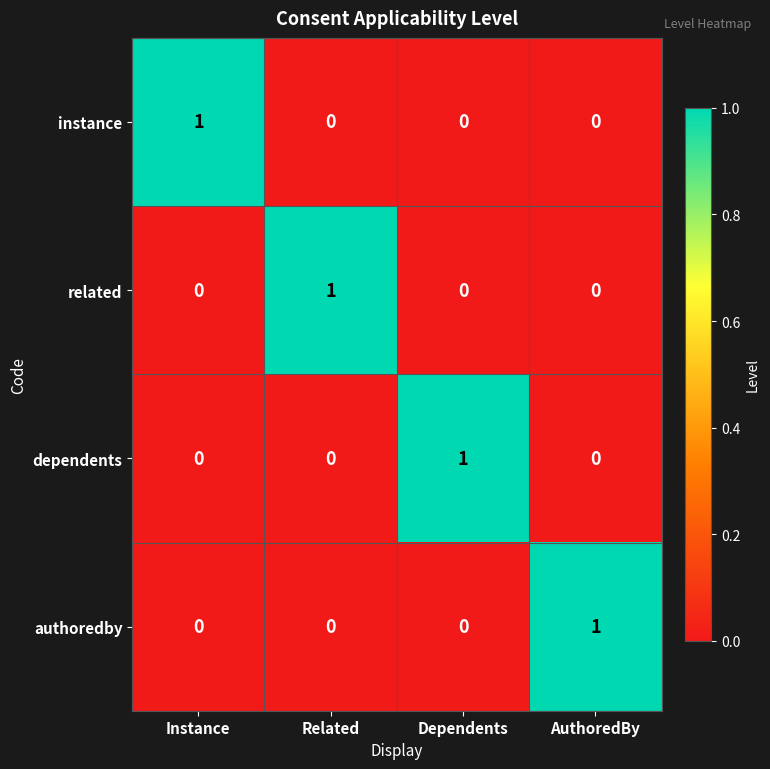

True or false: authoredby has a value of 1 at Related.

False